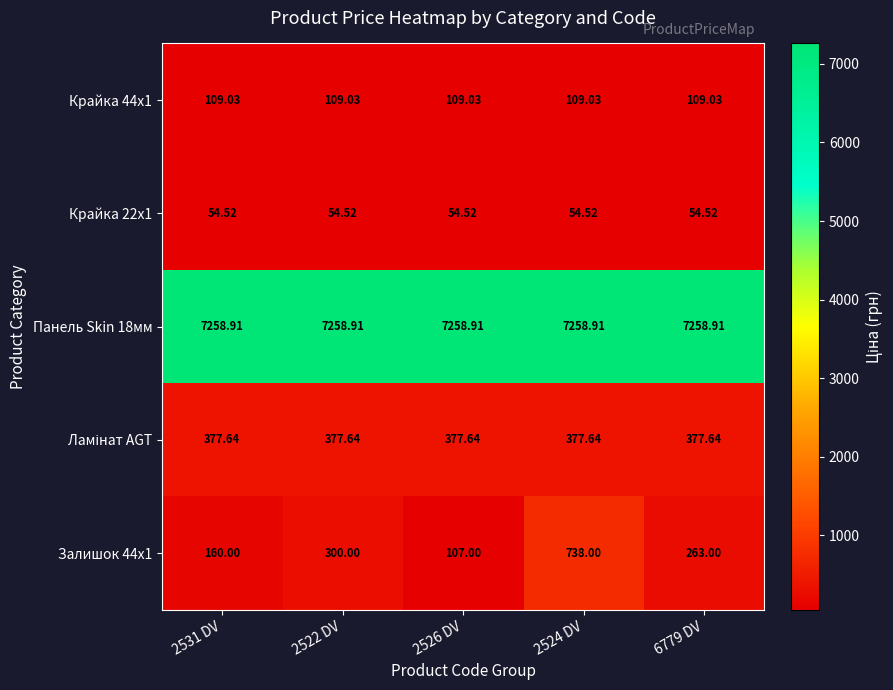

At which category is the sum across all series the highest?

2524 DV